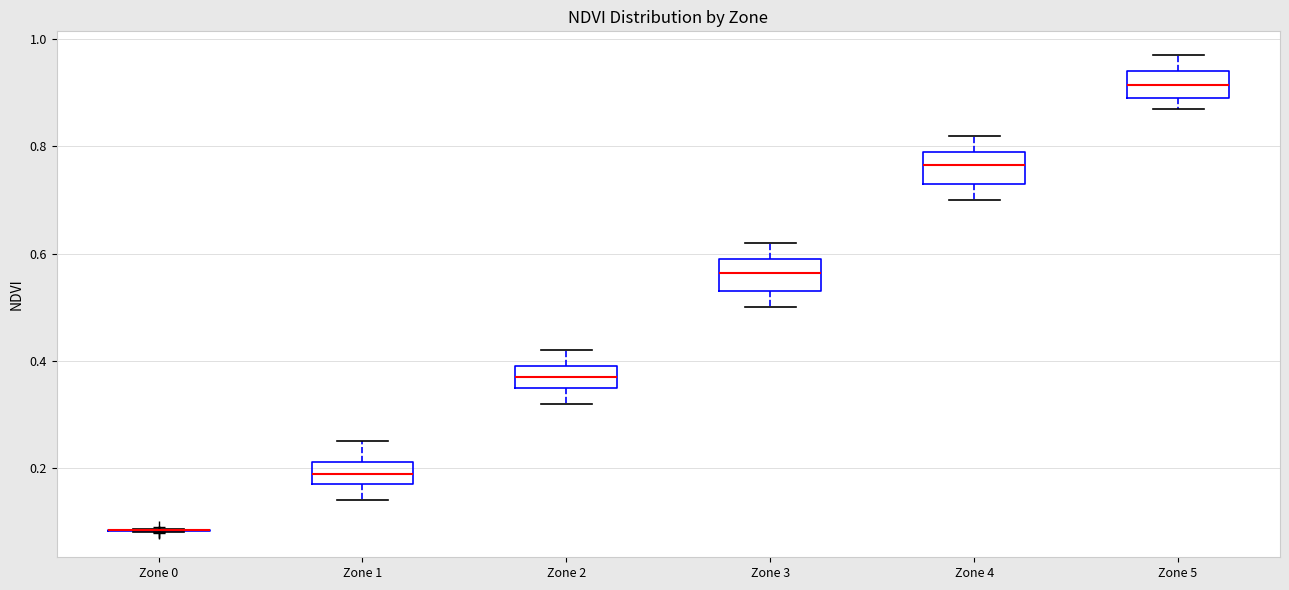

Reading left to right, read every box against the y-axis: the position of its median line, the range the box covers, and the ends of its whiskers. The values are not printed on the chart, so give them approximately, as read against the axis.

Zone 0: box collapsed to a line at 0.08, whiskers 0.08 to 0.08
Zone 1: median 0.20, box 0.18 to 0.22, whiskers 0.14 to 0.26
Zone 2: median 0.38, box 0.36 to 0.40, whiskers 0.32 to 0.42
Zone 3: median 0.56, box 0.54 to 0.60, whiskers 0.50 to 0.62
Zone 4: median 0.76, box 0.74 to 0.80, whiskers 0.70 to 0.82
Zone 5: median 0.92, box 0.90 to 0.94, whiskers 0.88 to 0.98